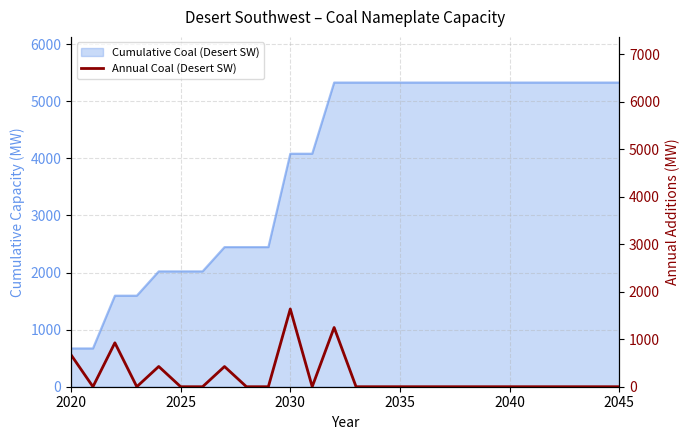

How many interior local valleys (lower than both neighbors) does the data have?

3